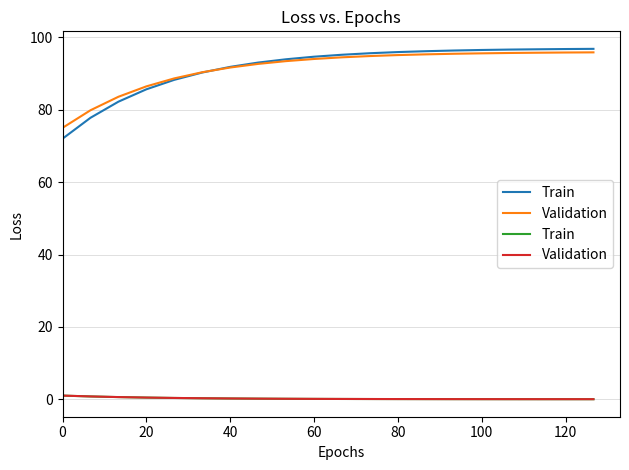

Which series has the widest spread of values?

Train